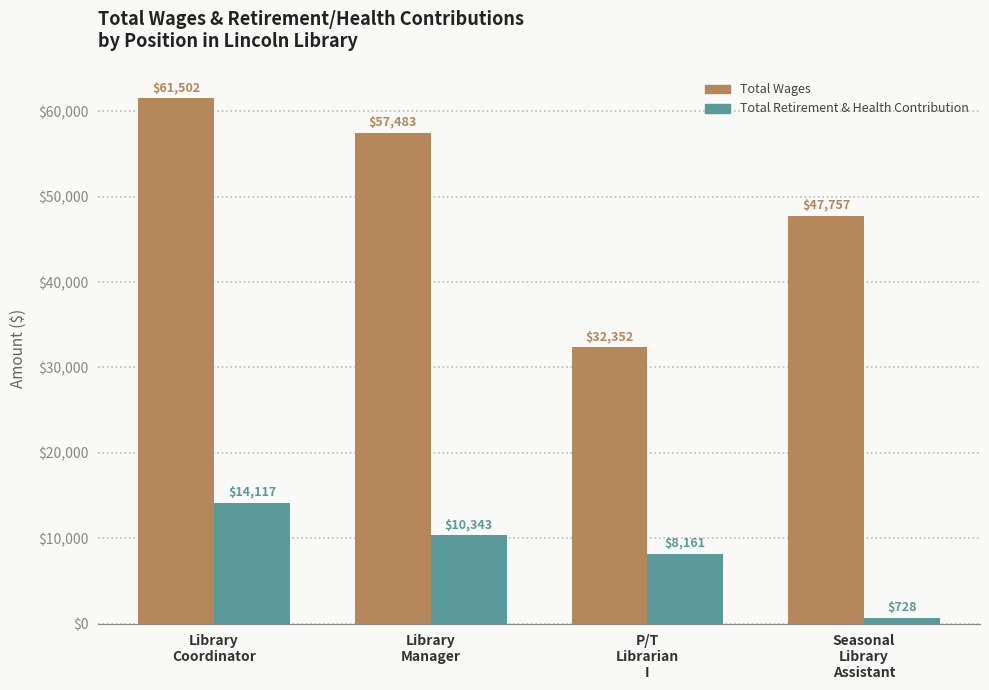

Which category has the lowest value in the Total Wages series?

P/T
Librarian
I